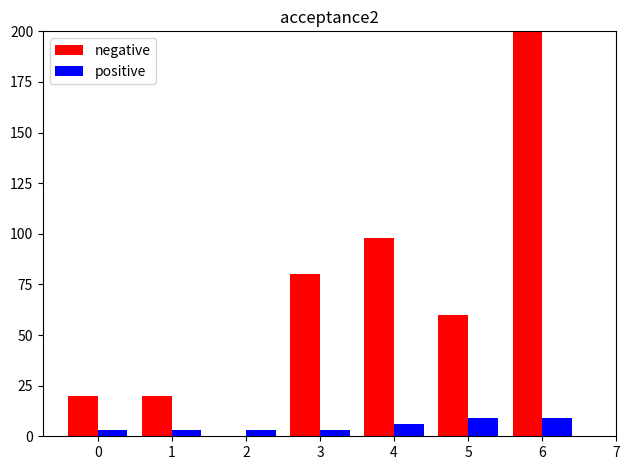

How many distinct data groups are displayed?

2